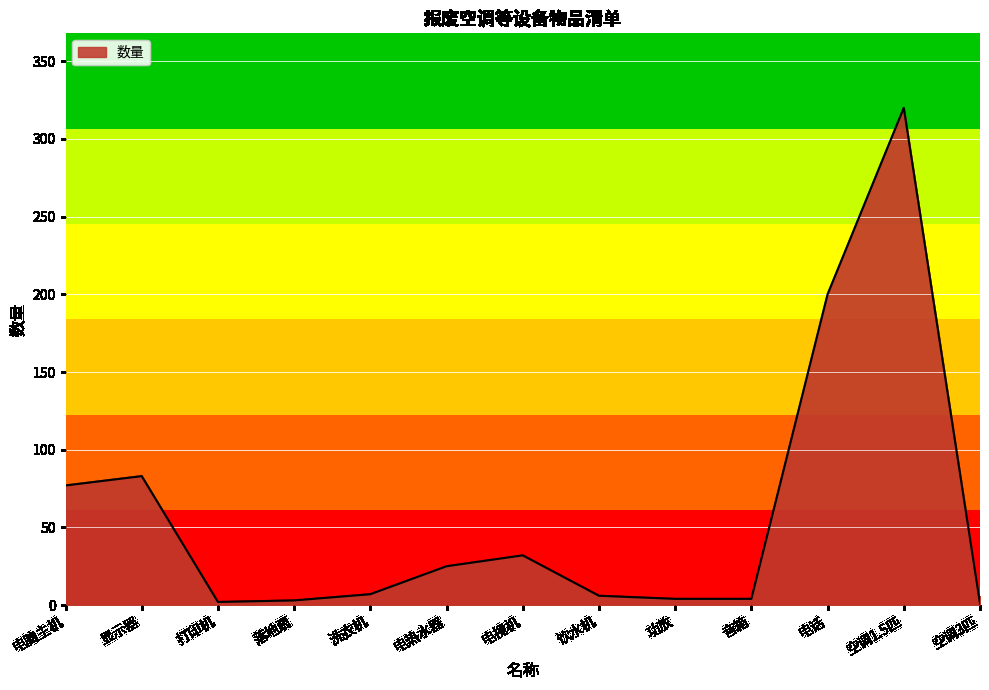

What is the maximum value shown in the chart?

320